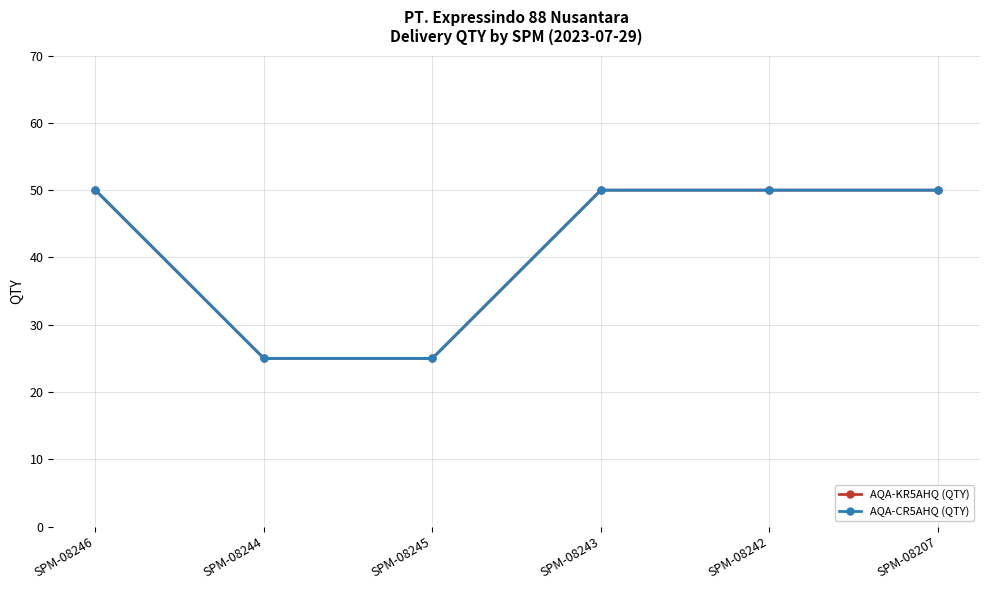

Which series has the largest range (max minus min)?

AQA-KR5AHQ (QTY)